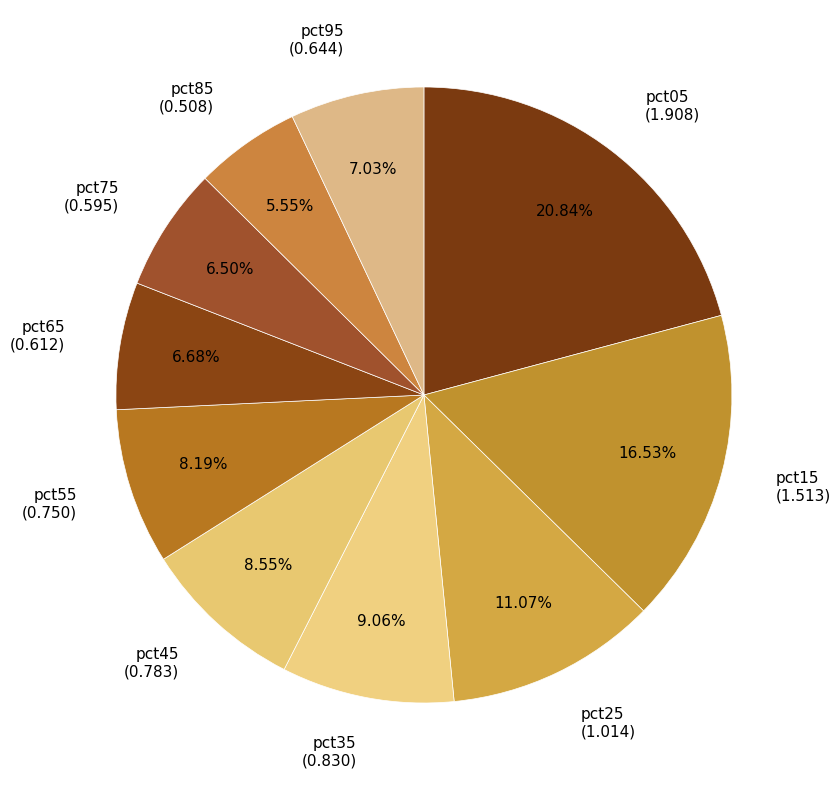

Is it true that pct15 is 24% of the pie?

False